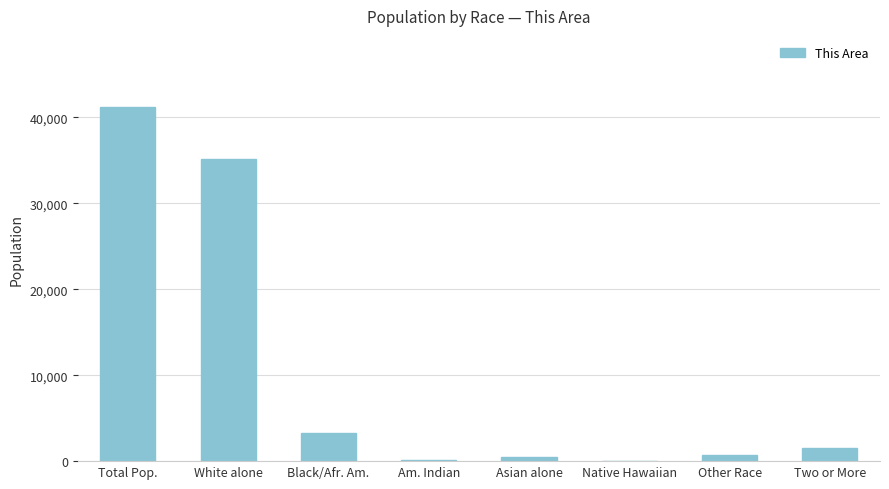

Are the bars horizontal?

No